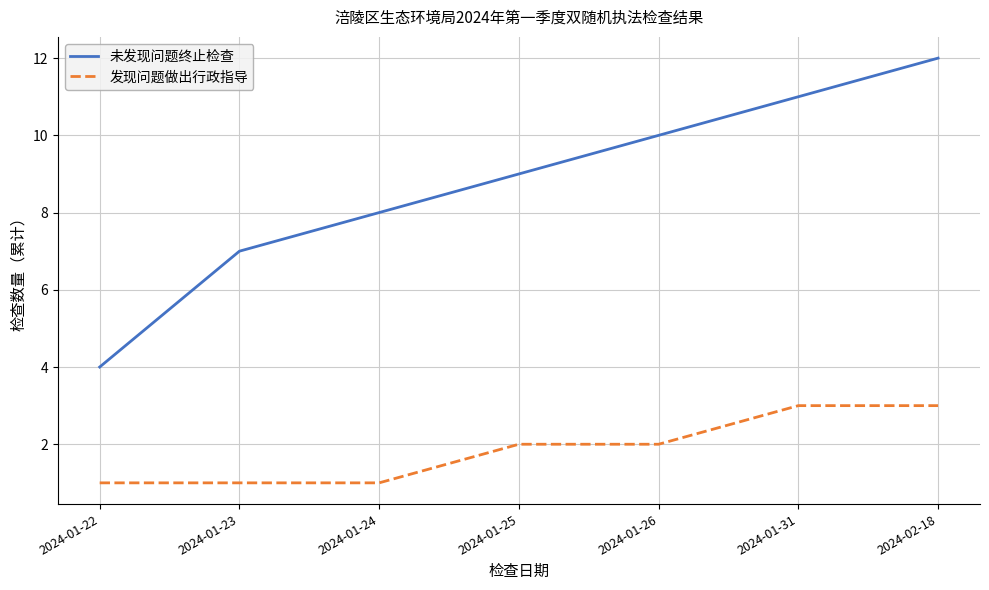

What is the approximate value of 发现问题做出行政指导 at 2024-01-31?

3